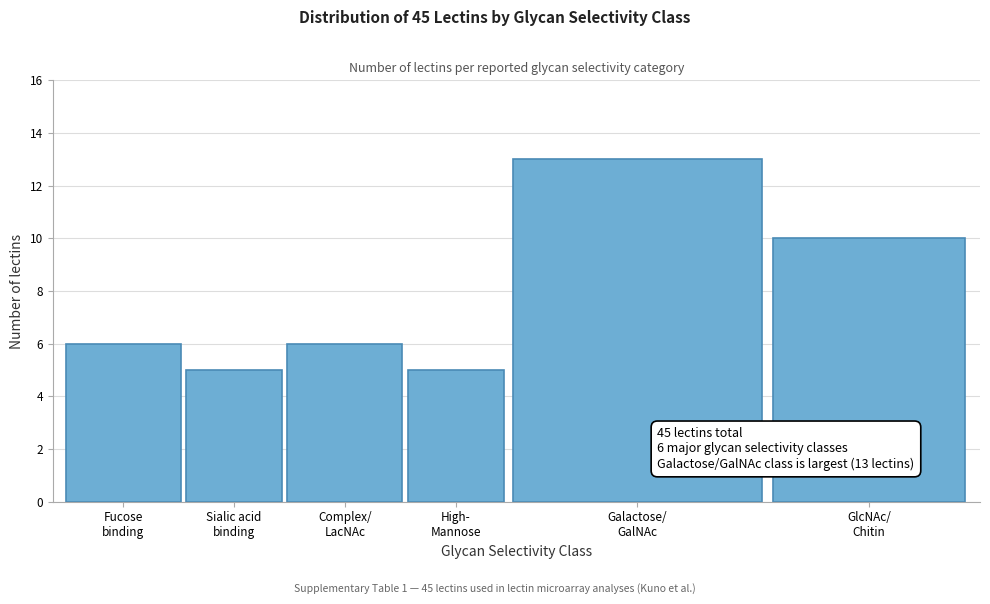

Reading right to left, transcribe all the data shown in this chart.

10	13	5	6	5	6